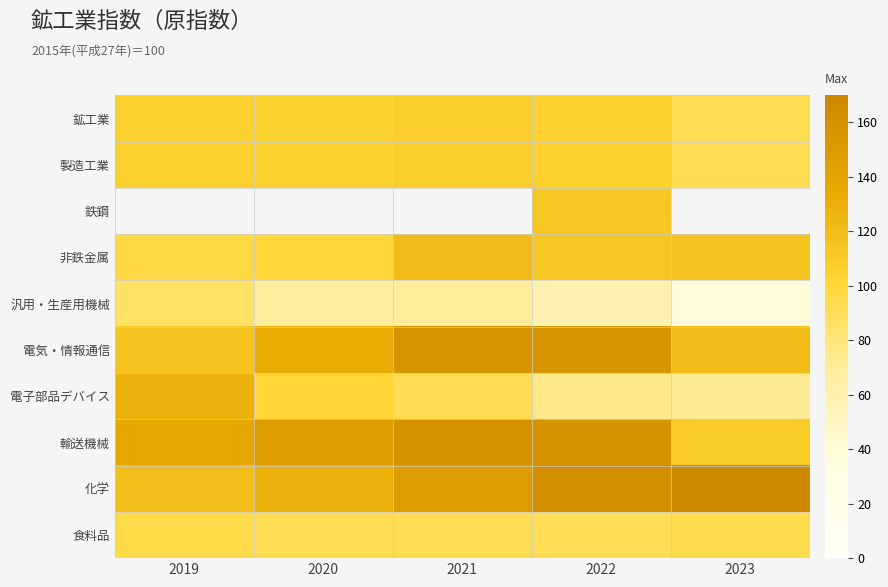

At which category does the chart reach its peak across all series?

2023